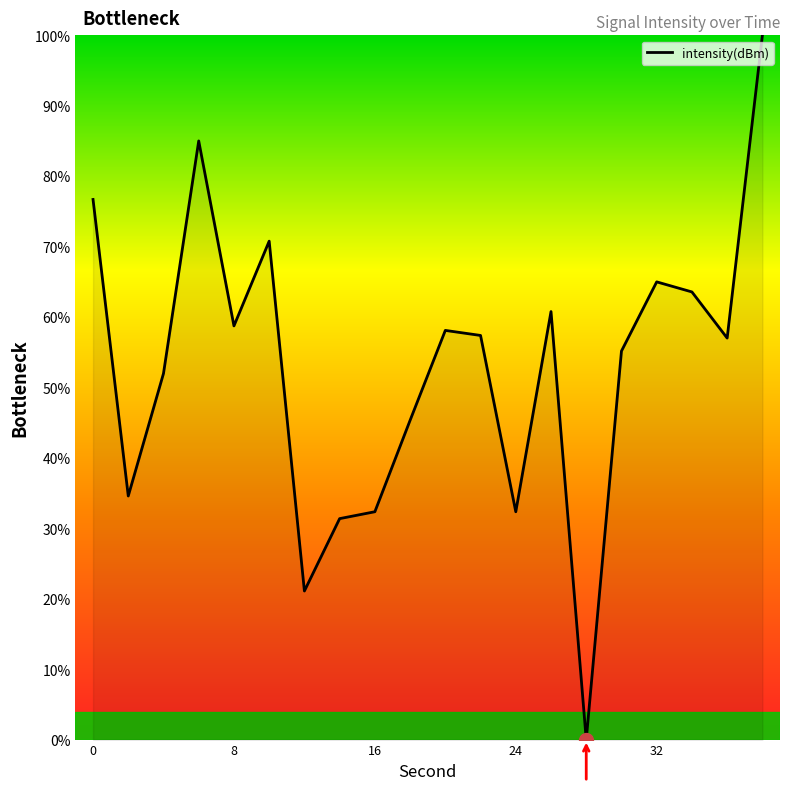

What is the greatest value displayed?

100.0